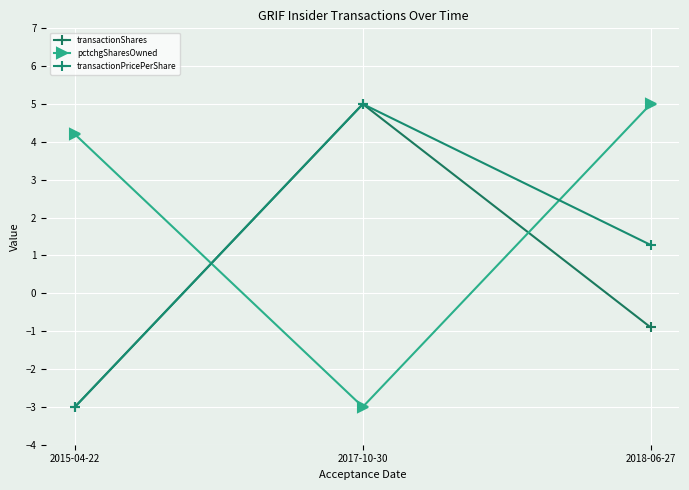

What is the greatest value displayed?

5.0